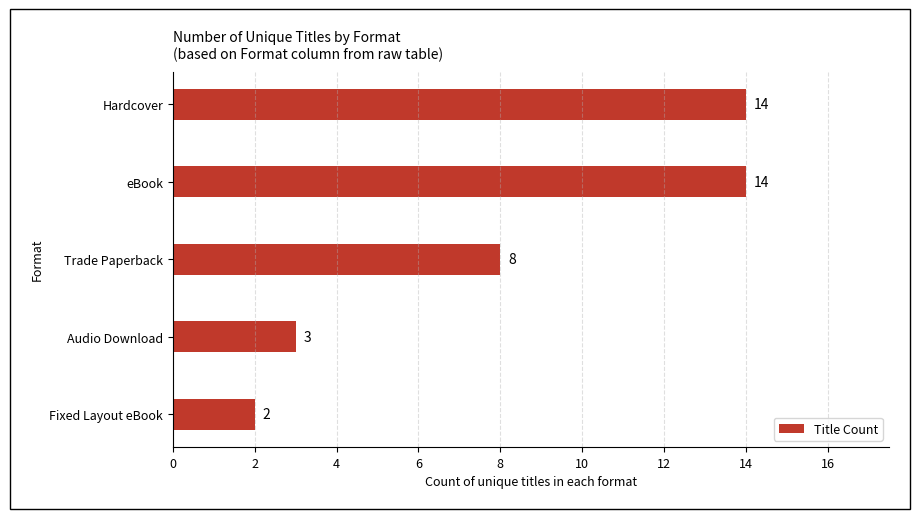

How many data points are less than 8?

2